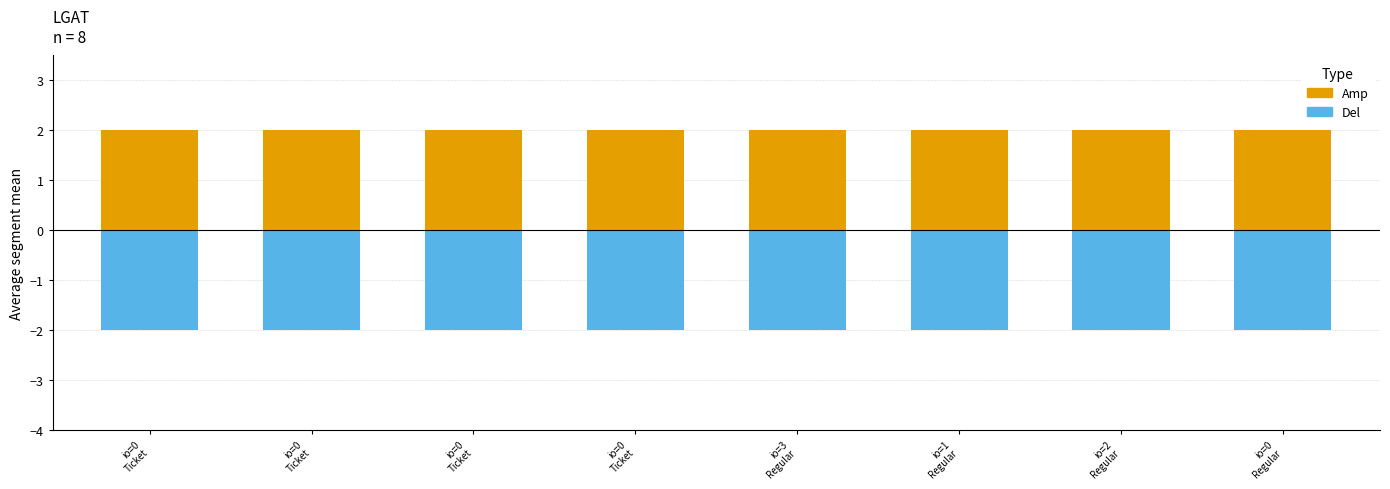

The Del series shows -2.0 at io=2
Regular. True or false?

True